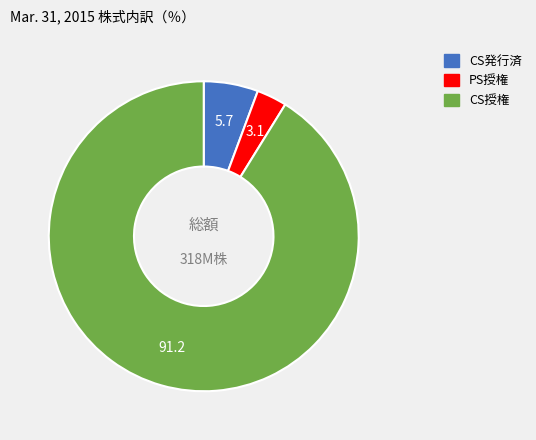

Is there a majority slice in this chart?

Yes